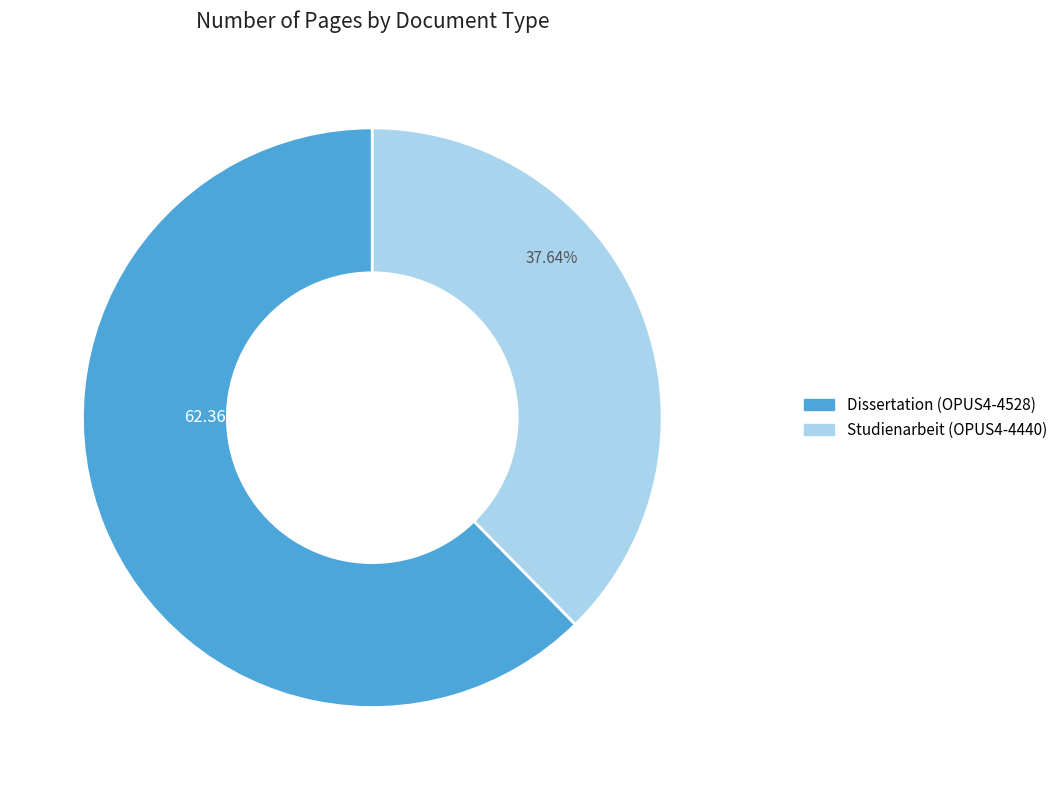

Count the number of slices in the pie.

2